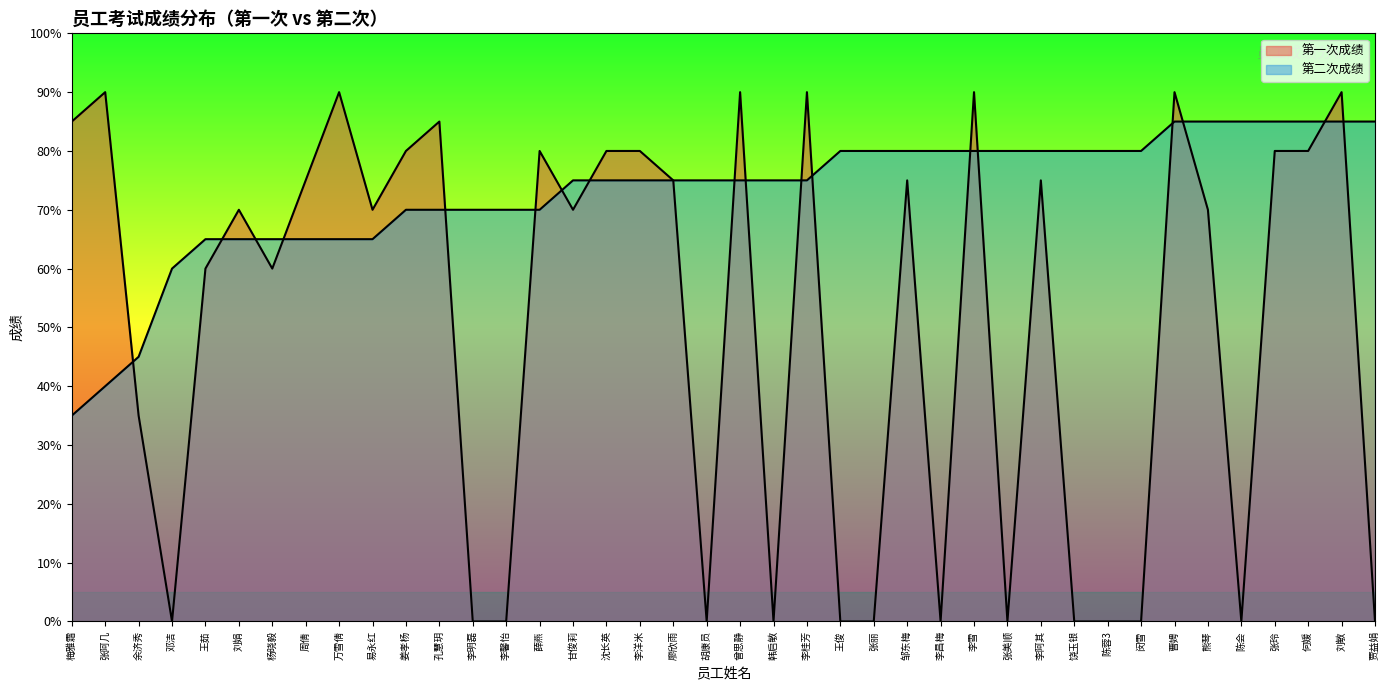

Where does the 第一次成绩 series first go above 70?

梅雅霜